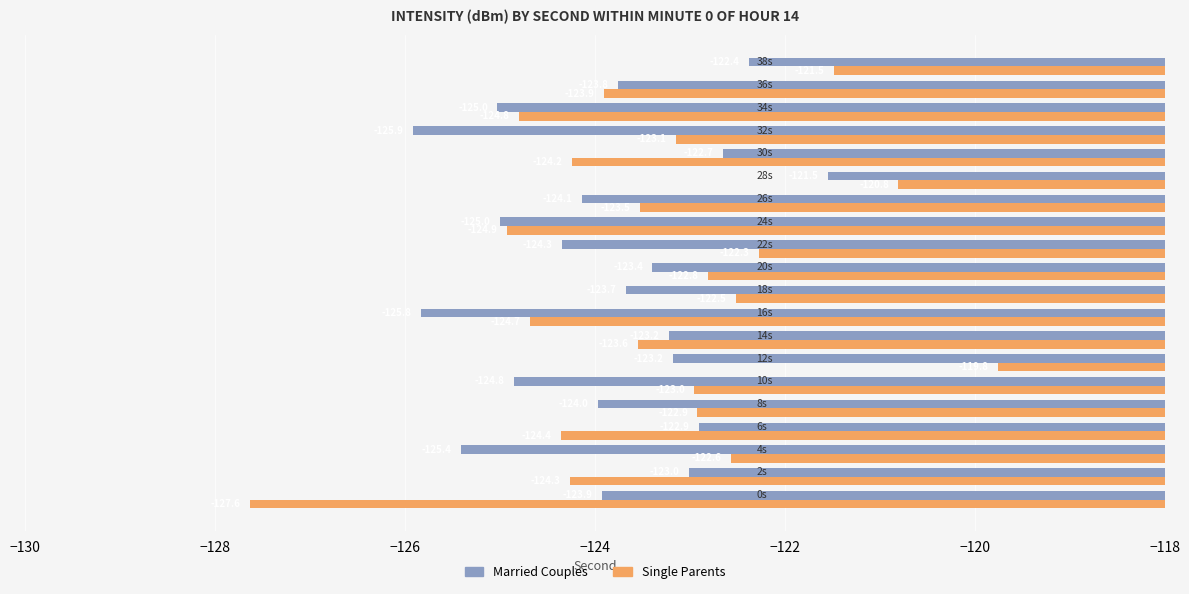

What is the difference between the second highest and minimum values in the Single Parents series?

6.8